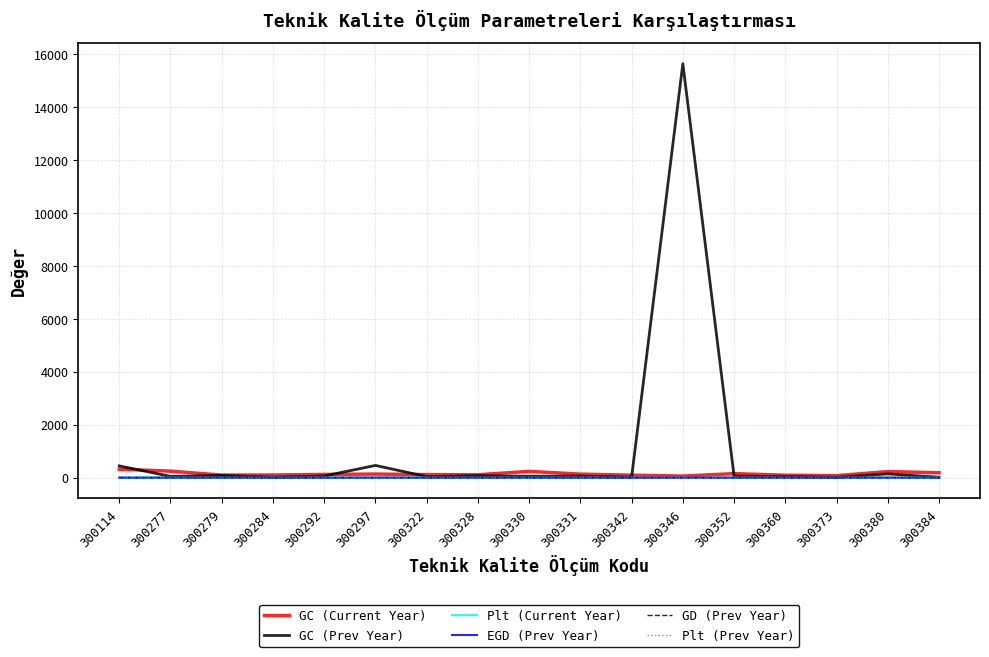

The value of GD (Prev Year) at 300114 is 0. True or false?

True